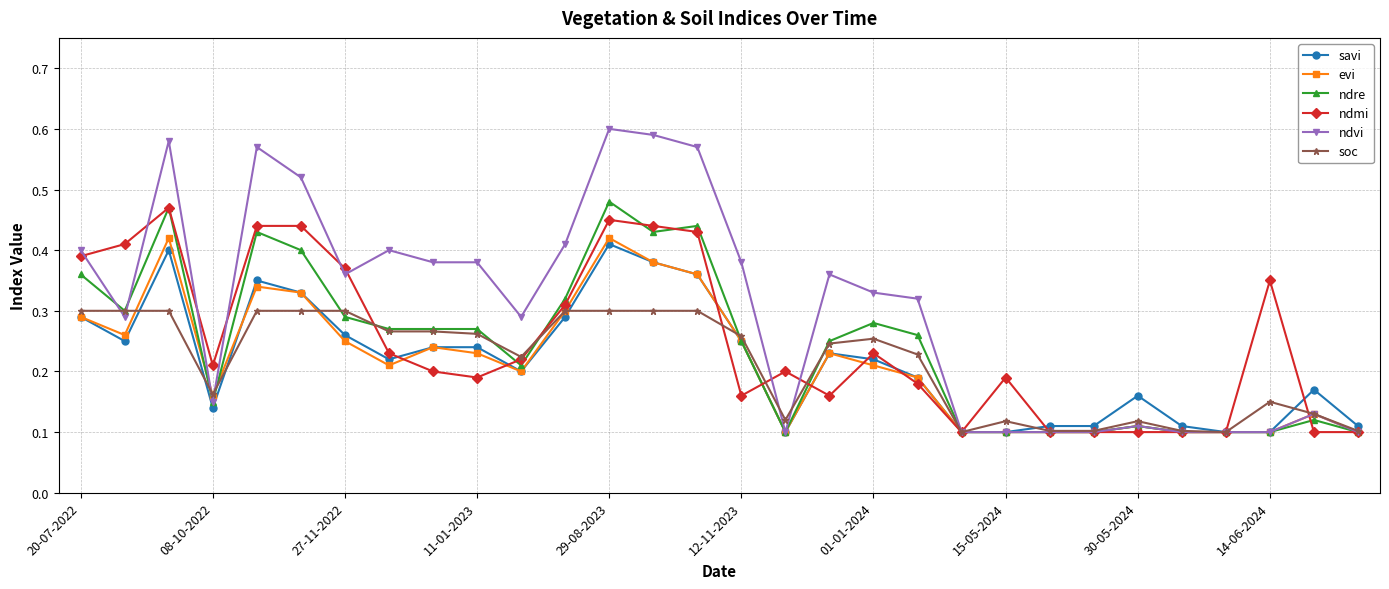

Which series has the largest total across all categories?

ndvi